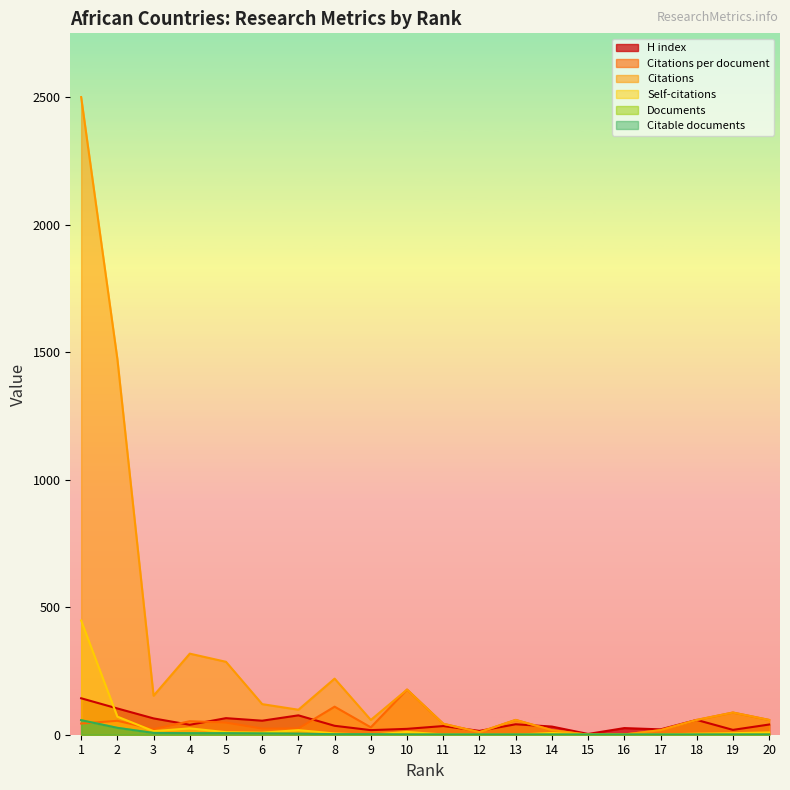

What is the value of the Citations point at the 10th from the left?

177.0